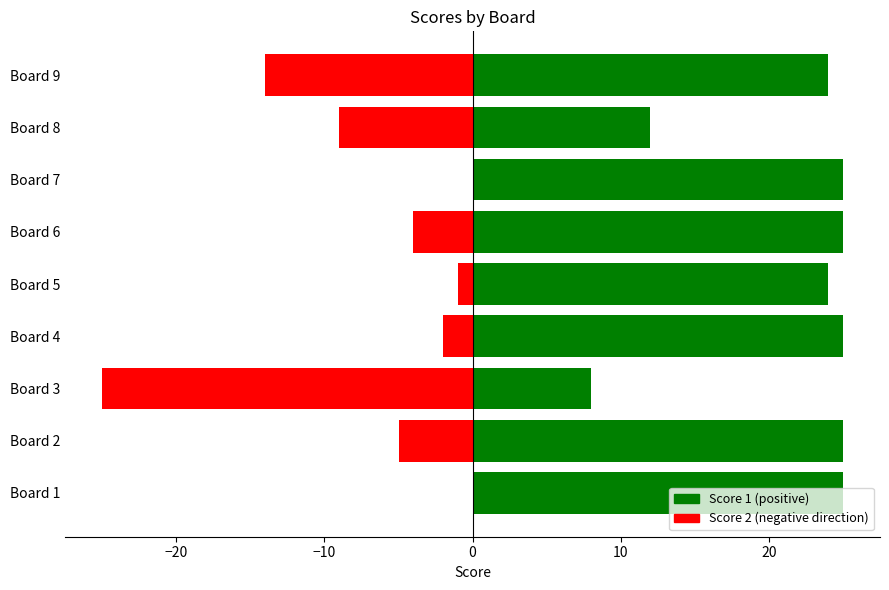

Is the value of Score 1 at Board 3 greater than the value of Score 2 at Board 9?

Yes